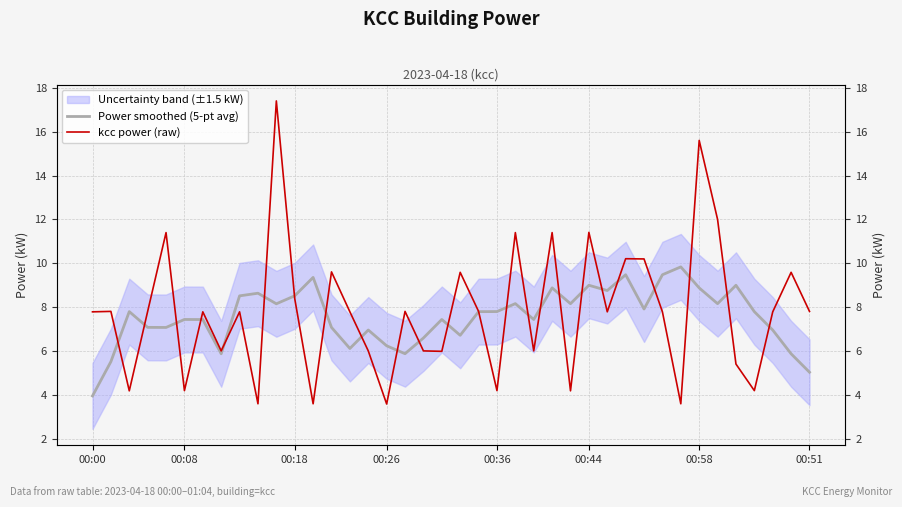

Is the value of Power smoothed (5-pt avg) at 20 greater than the value of kcc power (raw) at 00:58?

No